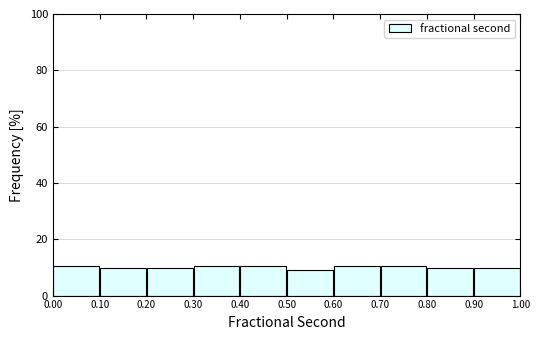

Reading left to right, transcribe this chart: for each bar, give the range it covers on the x-axis and its height. The values are not printed on the chart, so give them approximately, as read against the axis.

0.00 to 0.10: 10
0.10 to 0.20: 10
0.20 to 0.30: 10
0.30 to 0.40: 10
0.40 to 0.50: 10
0.50 to 0.60: 10
0.60 to 0.70: 10
0.70 to 0.80: 10
0.80 to 0.90: 10
0.90 to 1.00: 10